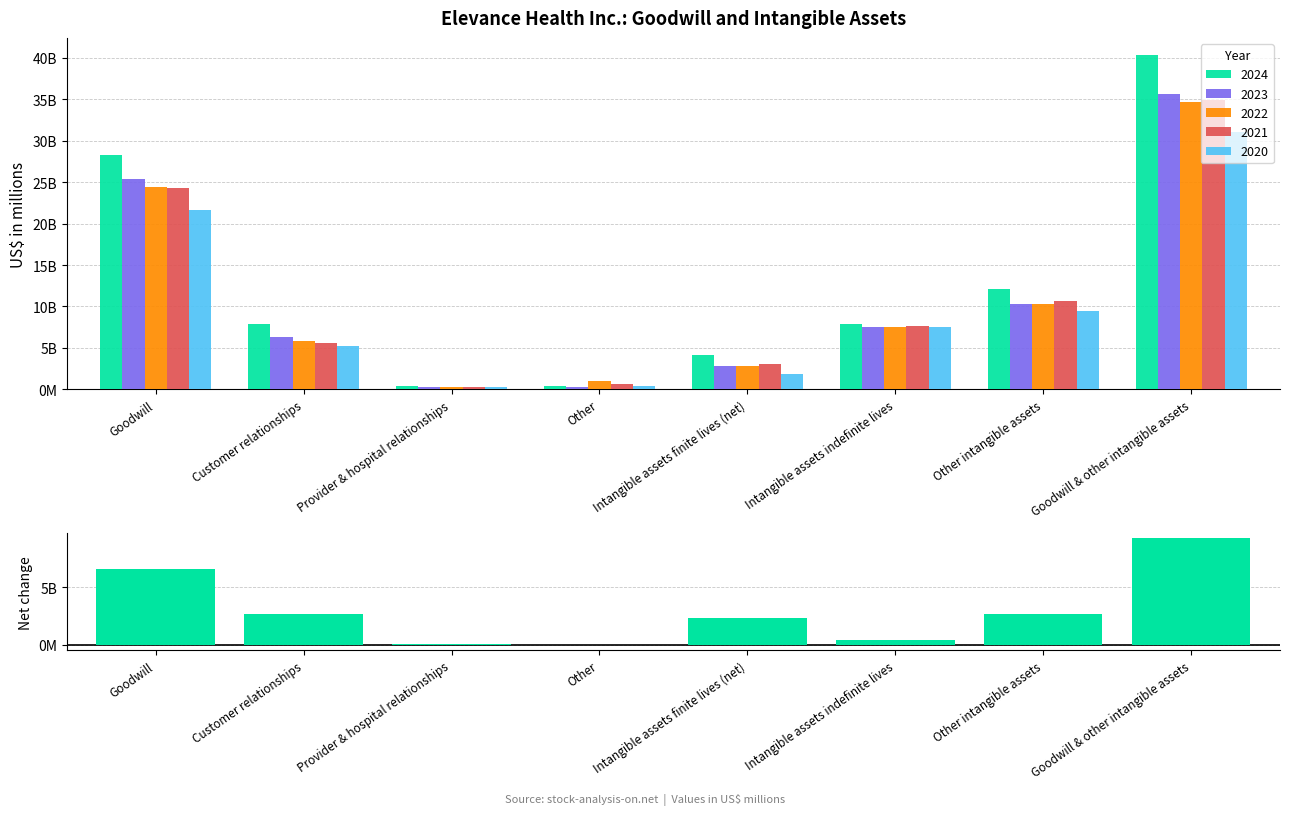

How many data points does each series have?

8